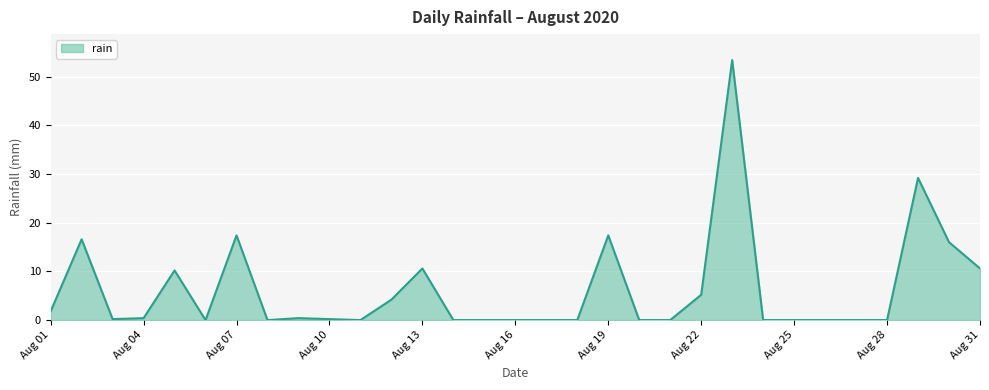

What is the maximum value shown in the chart?

53.4